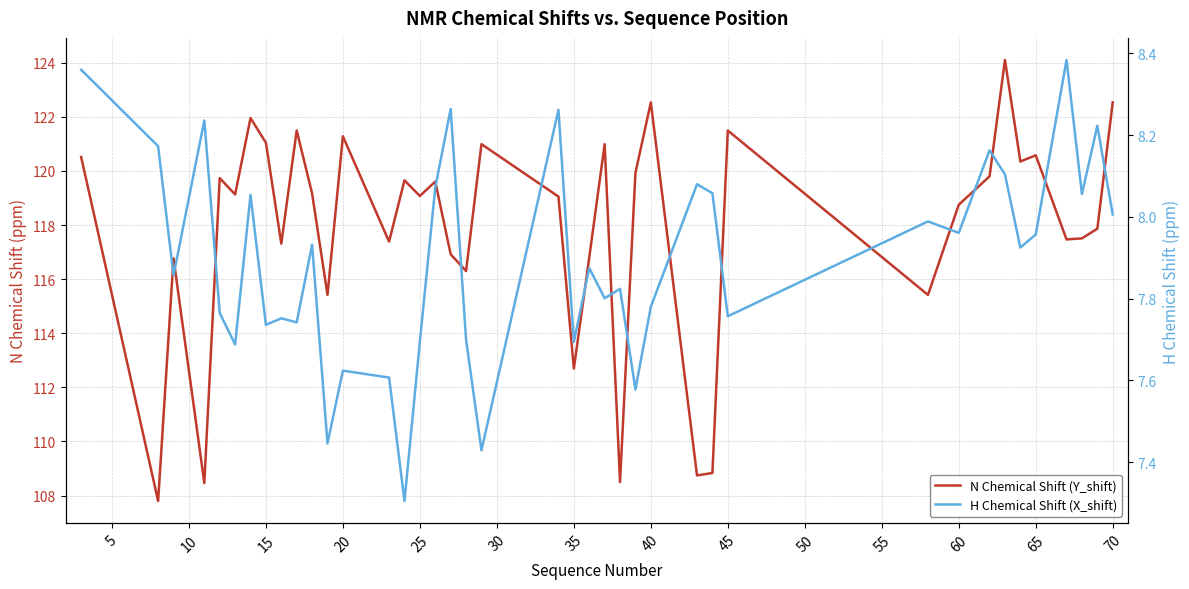

How many lines are shown in the chart?

2